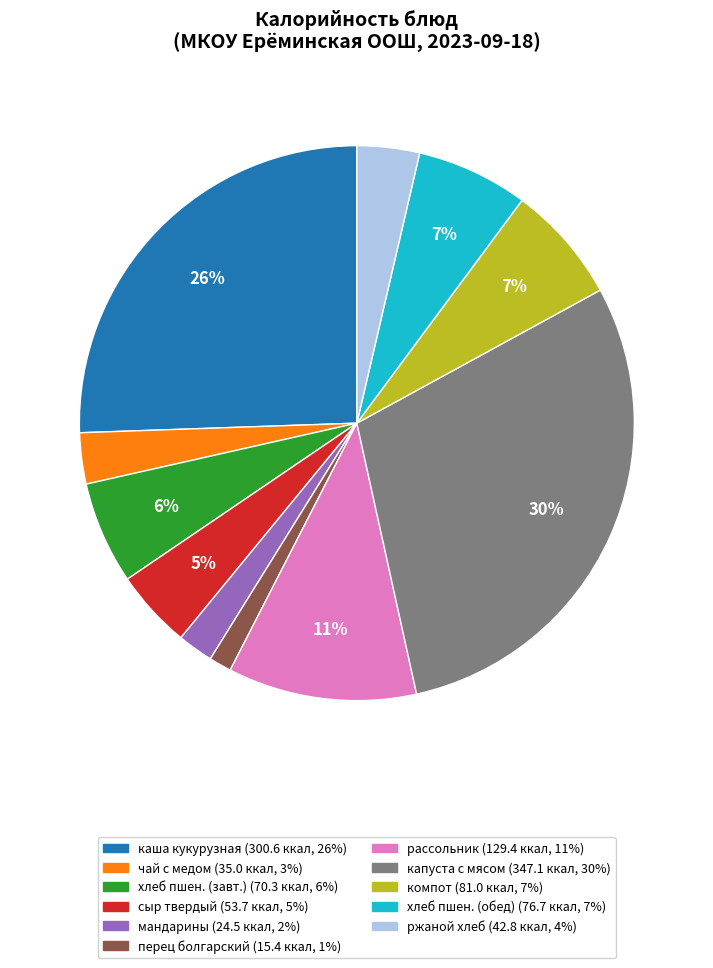

Is there any slice that represents more than half of the pie?

No